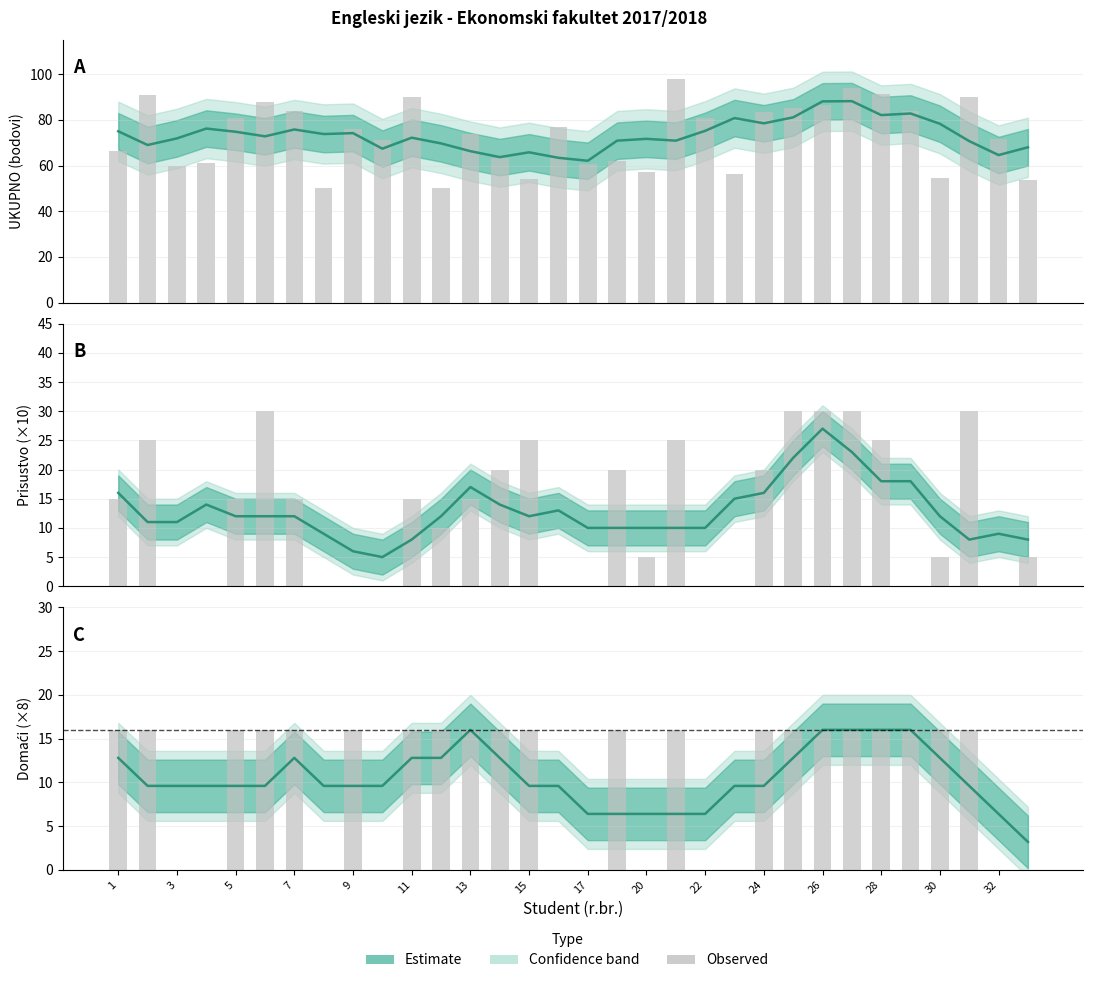

Which series has the largest total across all categories?

UKUPNO